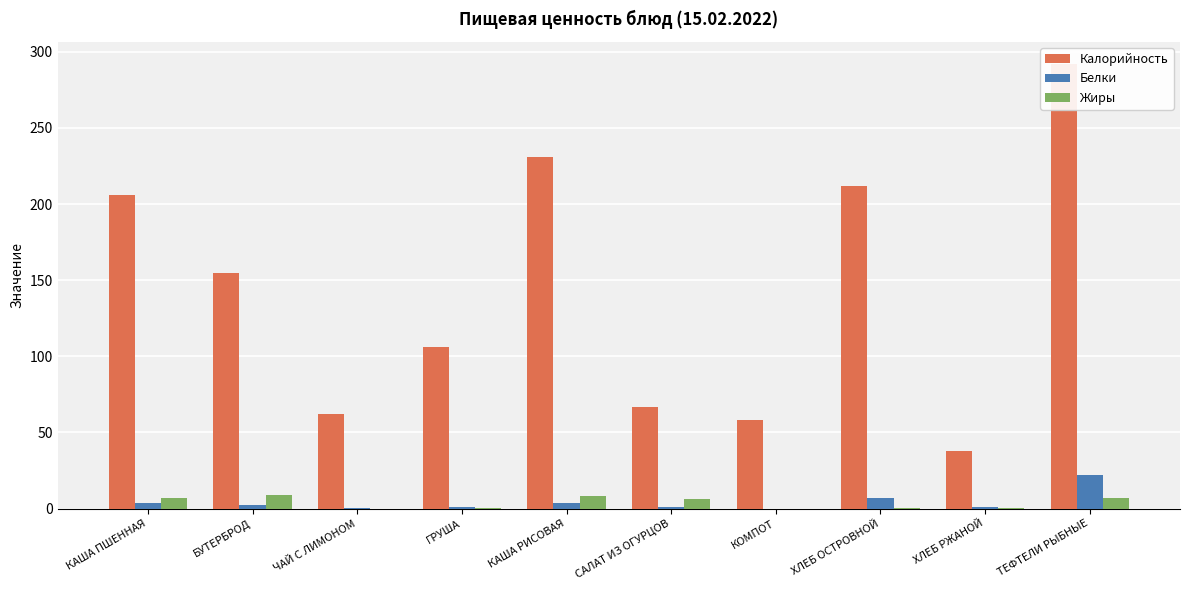

Is it true that Жиры equals 9.2 at БУТЕРБРОД?

True